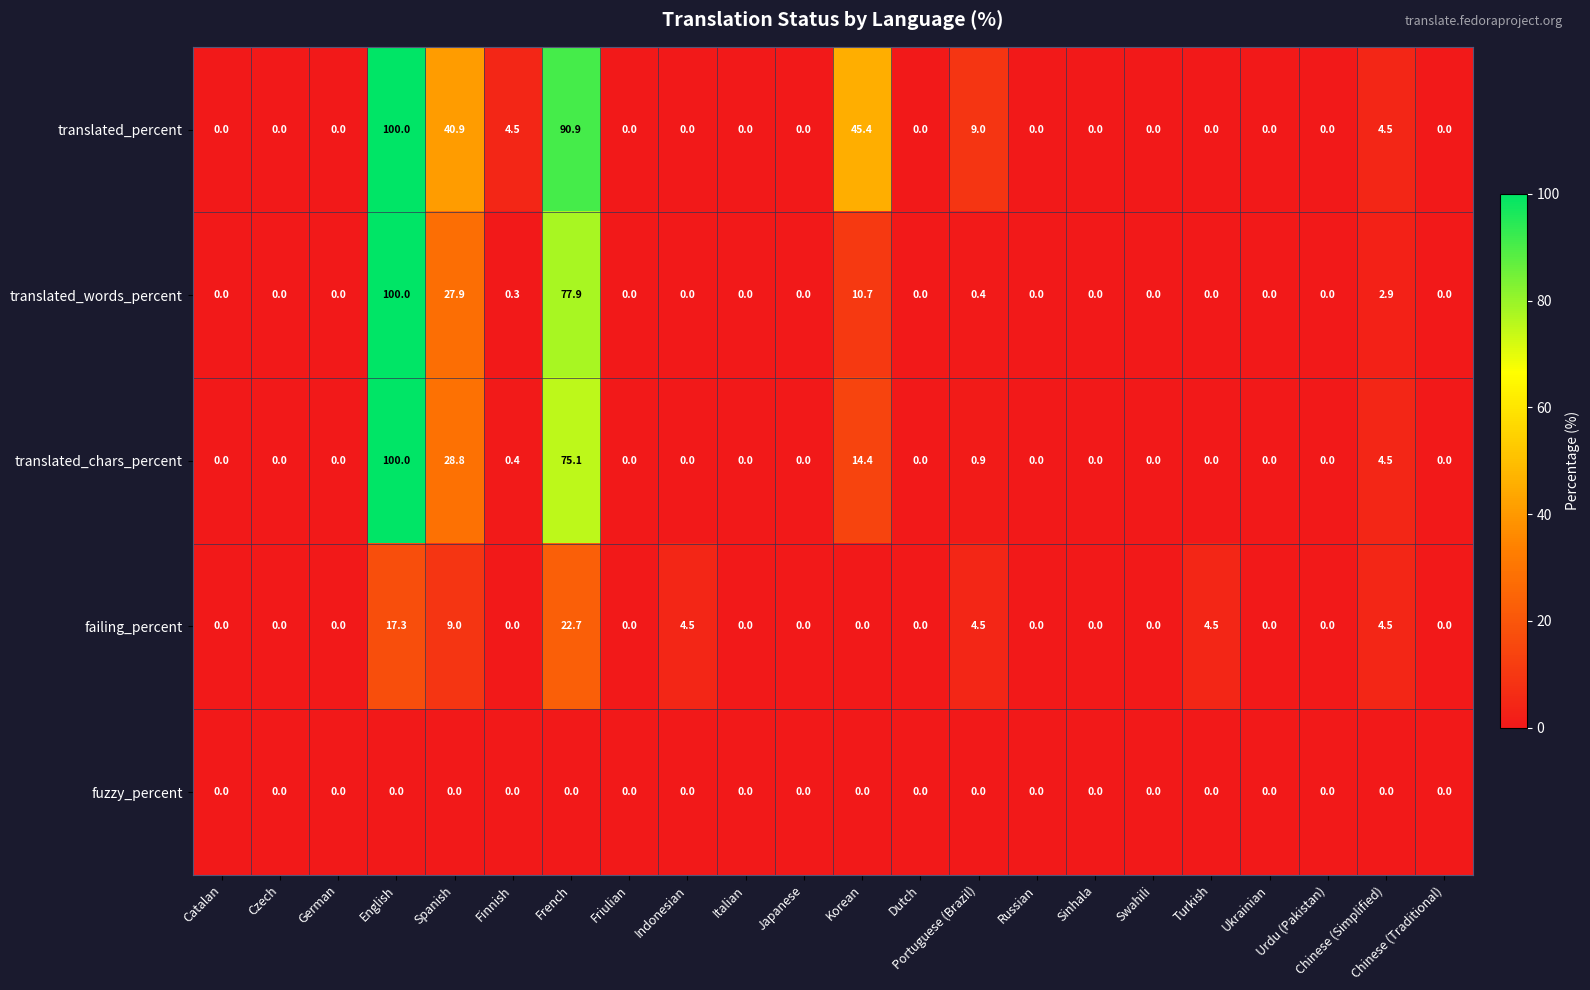

What is the maximum value shown in the chart?

100.0